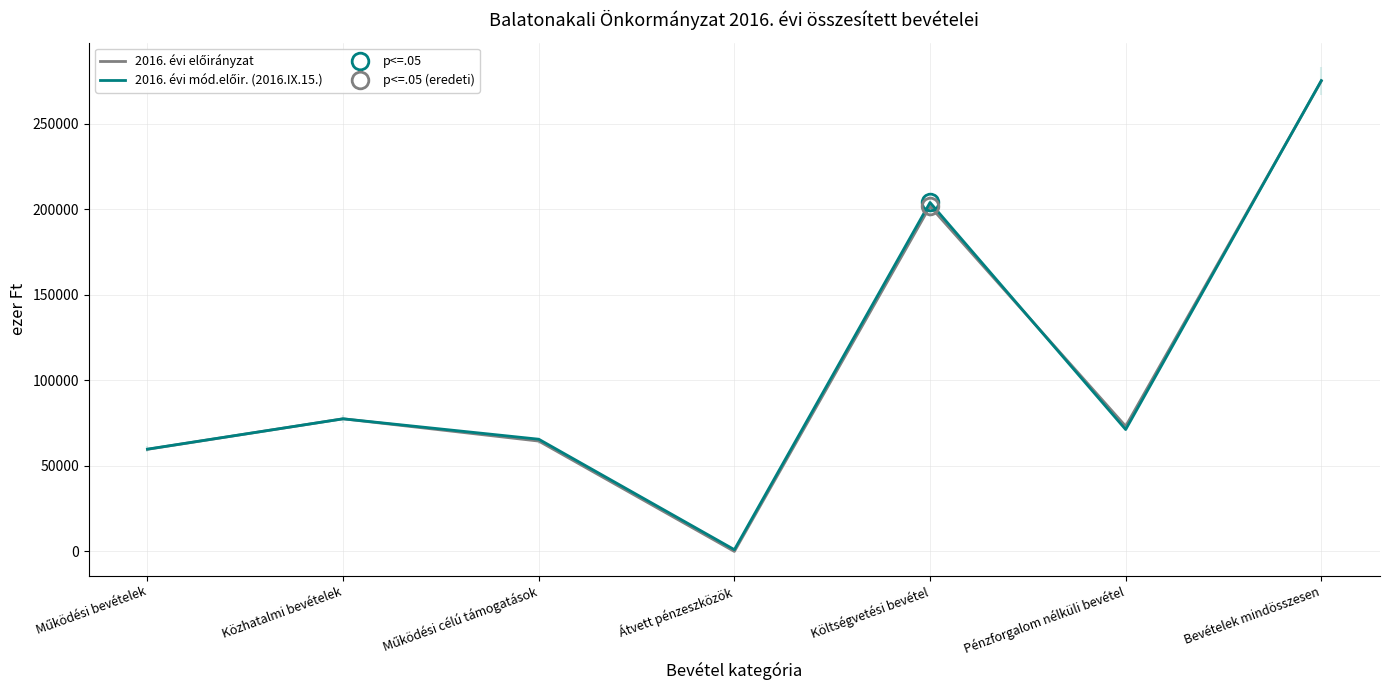

How many times do 2016. évi előirányzat and 2016. évi mód.előir. (2016.IX.15.) cross each other?

2